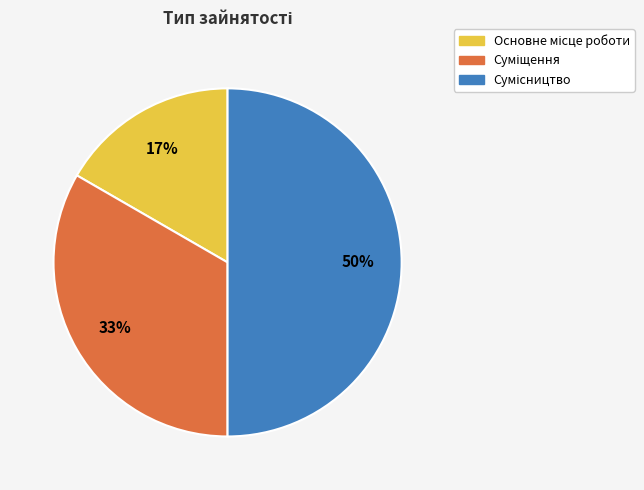

To the nearest percent, what is the difference between the largest and smallest slice percentages?

33%